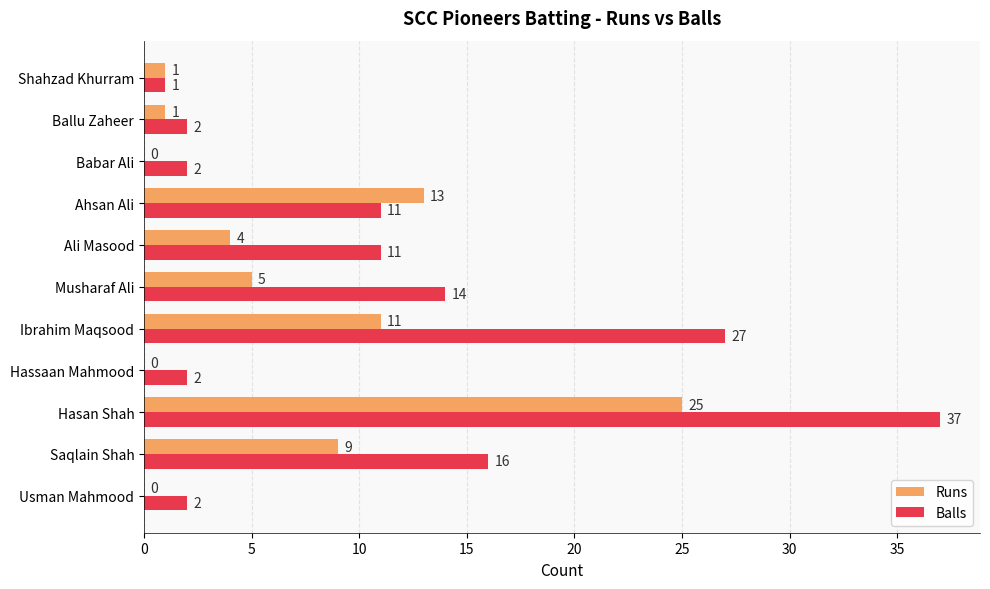

Where is Balls nearest to the value 19?

Saqlain Shah